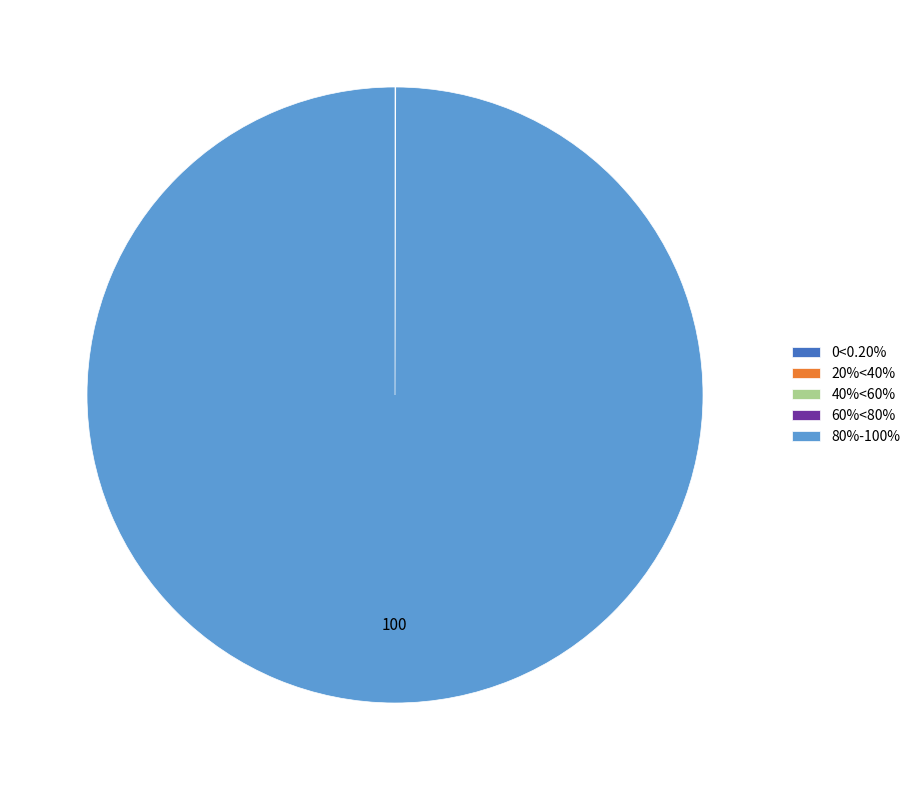

Is there a majority slice in this chart?

Yes